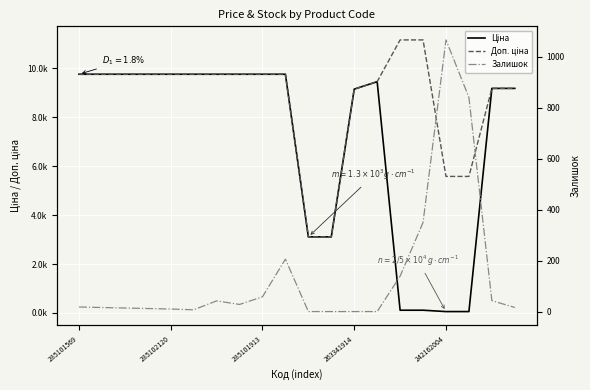

At 11, list the series in order from largest to smallest.

Доп. ціна, Ціна, Залишок